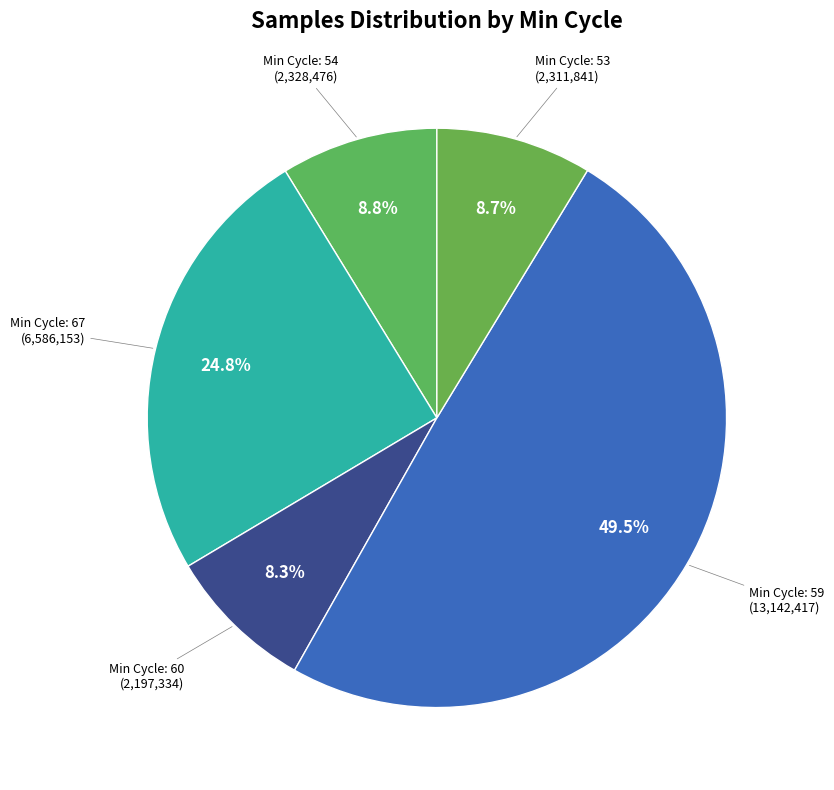

Which category has the biggest portion of the pie?

Min Cycle: 59